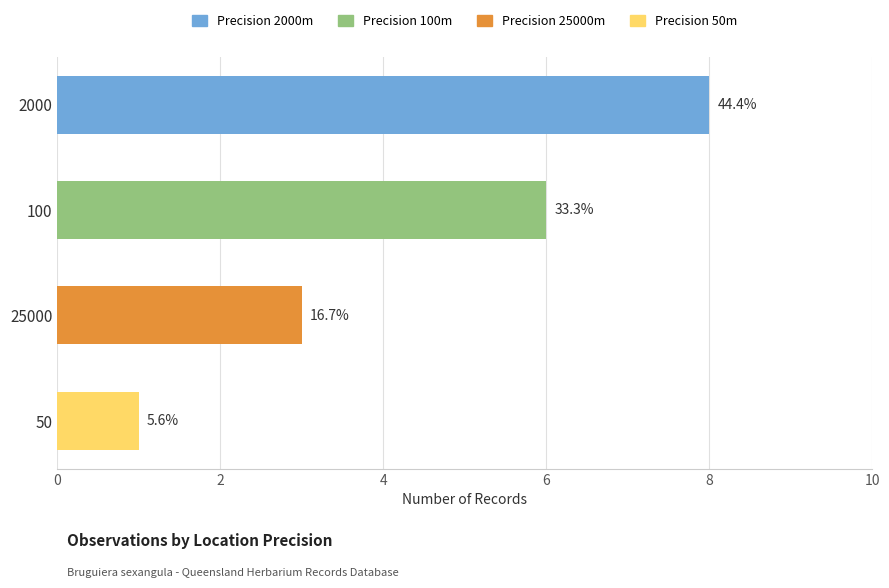

What is the difference between the values at 50 and 100?

5